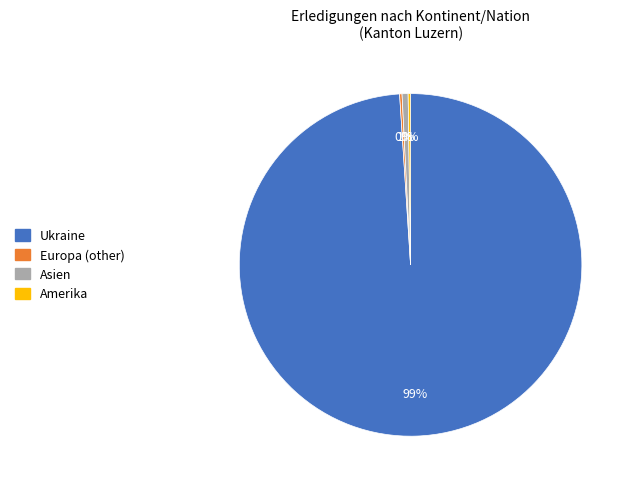

To the nearest percent, what is the average slice percentage?

25%